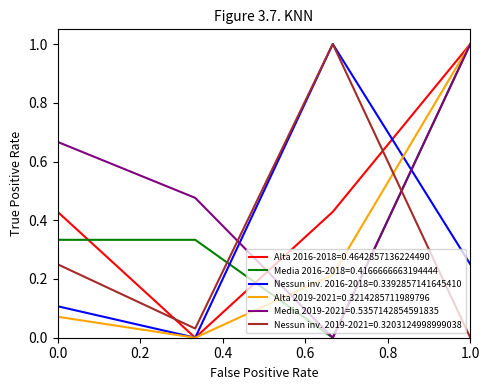

Which series ends up on top after the final intersection of Nessun inv. 2016-2018=0.3392857141645410 and Media 2019-2021=0.5357142854591835?

Media 2019-2021=0.5357142854591835